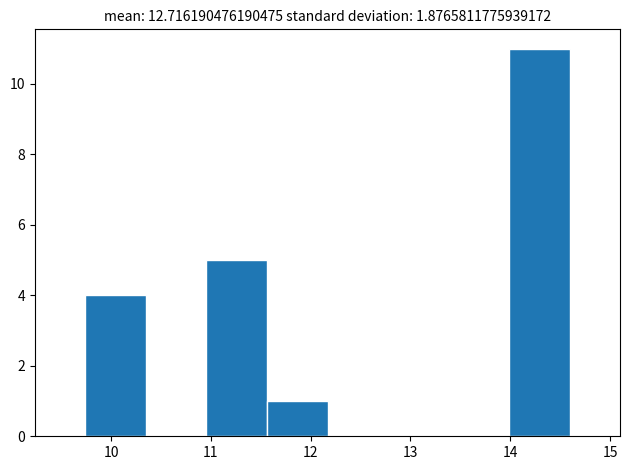

Reading left to right, transcribe this chart: for each bar, give the range it covers on the x-axis and its height. Neither the bar edges nor the heights are printed on the chart, so give them approximately, as read against the axes.

9.7 to 10.3: 4
10.3 to 11.0: 0
11.0 to 11.6: 5
11.6 to 12.2: 1
12.2 to 12.8: 0
12.8 to 13.4: 0
13.4 to 14.0: 0
14.0 to 14.6: 11